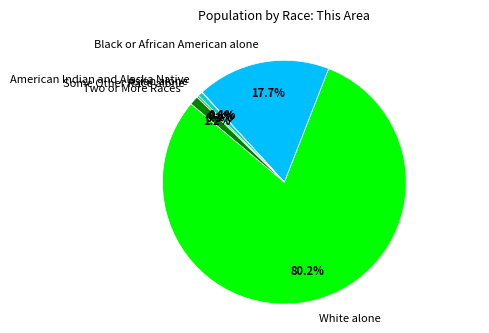

Is there a majority slice in this chart?

Yes